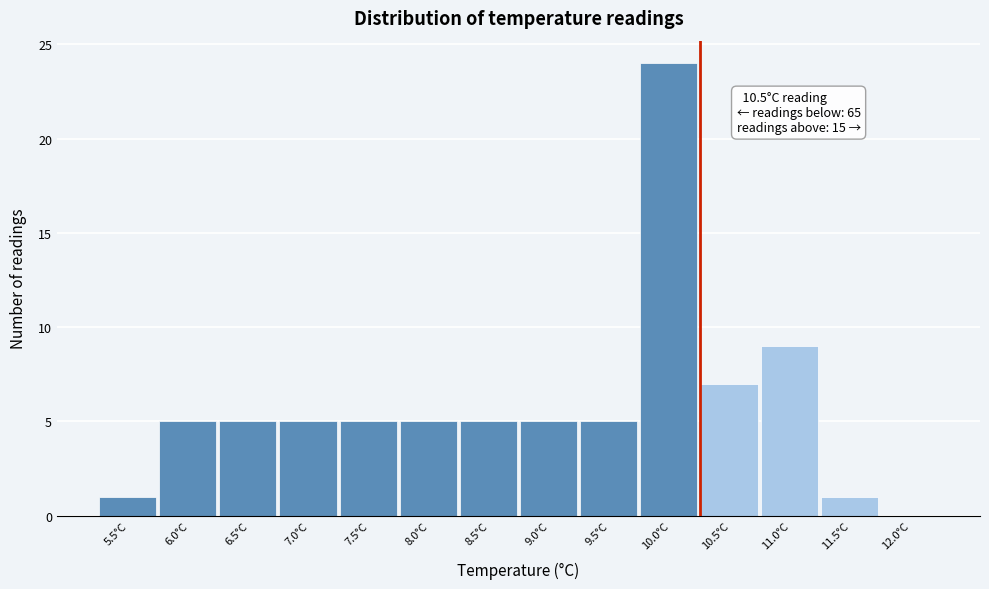

Reading left to right, list all the values displayed in this chart.

5.5°C=1	6.0°C=5	6.5°C=5	7.0°C=5	7.5°C=5	8.0°C=5	8.5°C=5	9.0°C=5	9.5°C=5	10.0°C=24	10.5°C=7	11.0°C=9	11.5°C=1	12.0°C=0